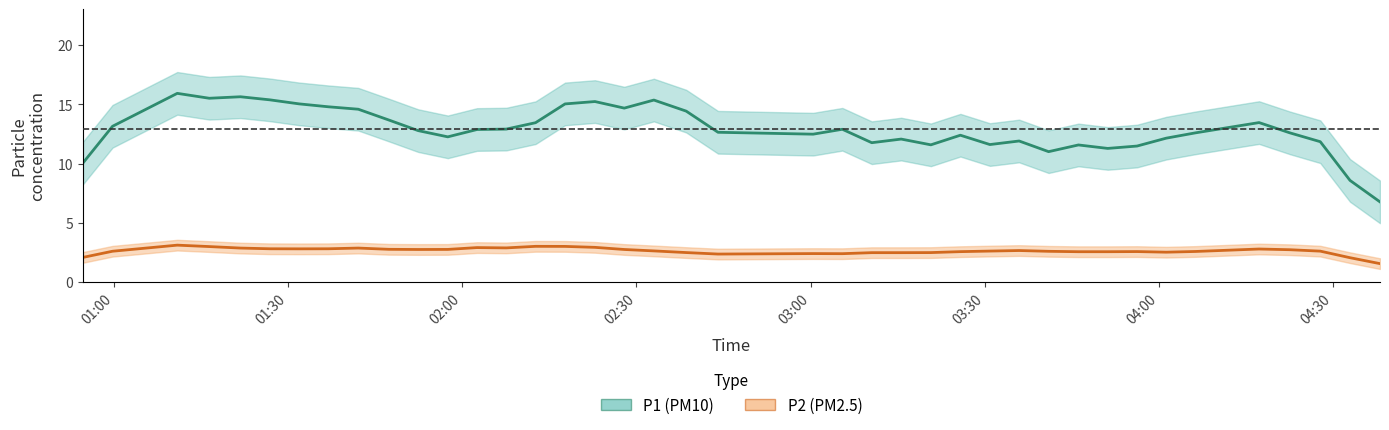

The P2 (PM2.5) series shows 2.7 at 39. True or false?

False